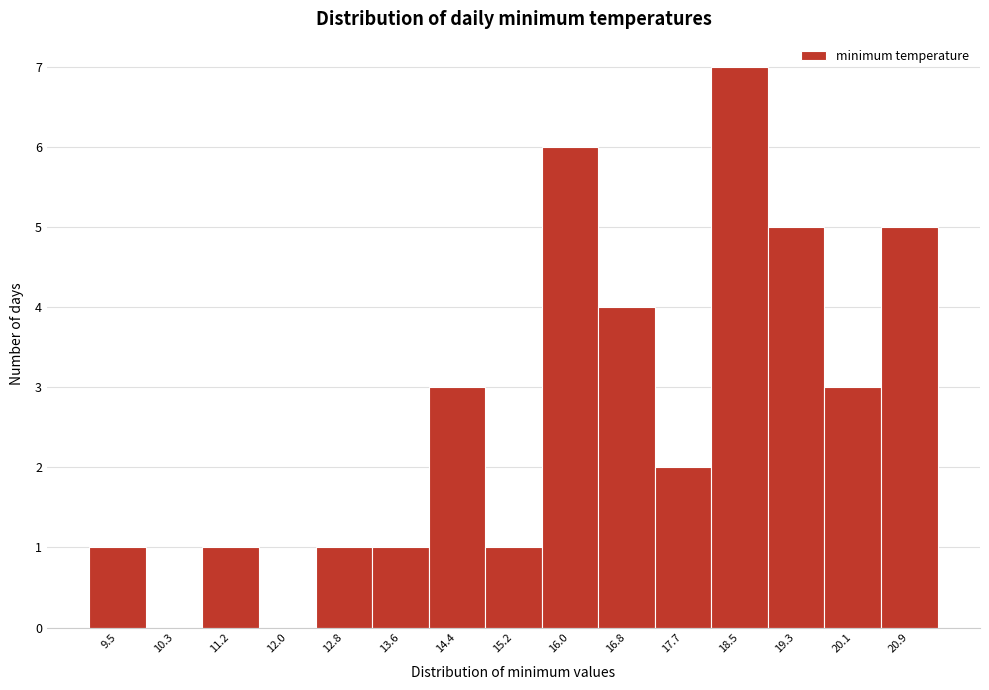

Reading left to right, list all the values displayed in this chart.

9.5=1	10.3=0	11.2=1	12.0=0	12.8=1	13.6=1	14.4=3	15.2=1	16.0=6	16.8=4	17.7=2	18.5=7	19.3=5	20.1=3	20.9=5